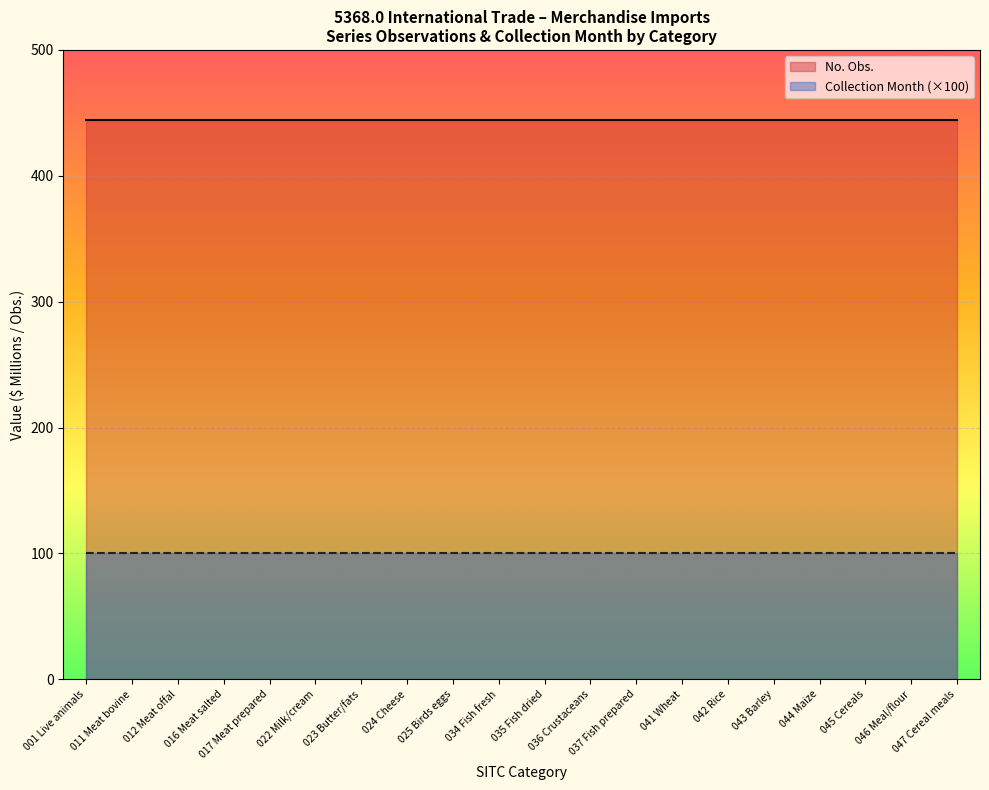

Reading left to right, what are all the values shown in this chart?

No. Obs.: 001 Live animals=444	011 Meat bovine=444	012 Meat offal=444	016 Meat salted=444	017 Meat prepared=444	022 Milk/cream=444	023 Butter/fats=444	024 Cheese=444	025 Birds eggs=444	034 Fish fresh=444	035 Fish dried=444	036 Crustaceans=444	037 Fish prepared=444	041 Wheat=444	042 Rice=444	043 Barley=444	044 Maize=444	045 Cereals=444	046 Meal/flour=444	047 Cereal meals=444
Collection Month: 001 Live animals=1	011 Meat bovine=1	012 Meat offal=1	016 Meat salted=1	017 Meat prepared=1	022 Milk/cream=1	023 Butter/fats=1	024 Cheese=1	025 Birds eggs=1	034 Fish fresh=1	035 Fish dried=1	036 Crustaceans=1	037 Fish prepared=1	041 Wheat=1	042 Rice=1	043 Barley=1	044 Maize=1	045 Cereals=1	046 Meal/flour=1	047 Cereal meals=1